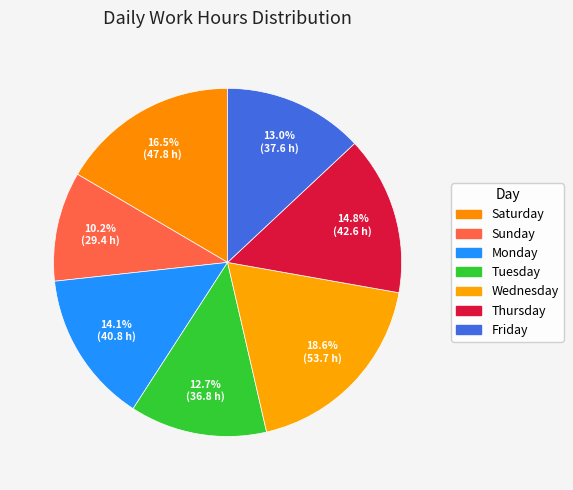

How many slices are in this pie chart?

7